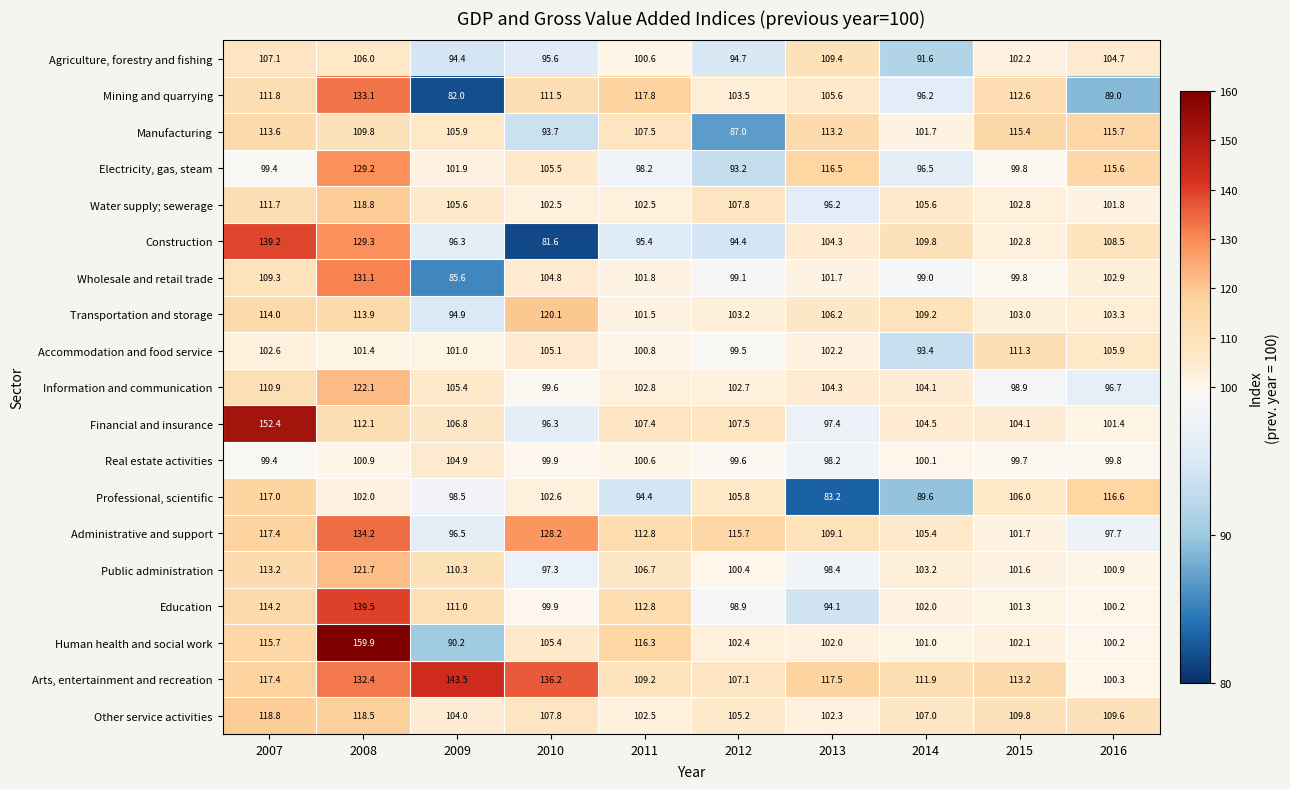

At which label does Wholesale and retail trade first exceed 101?

2007